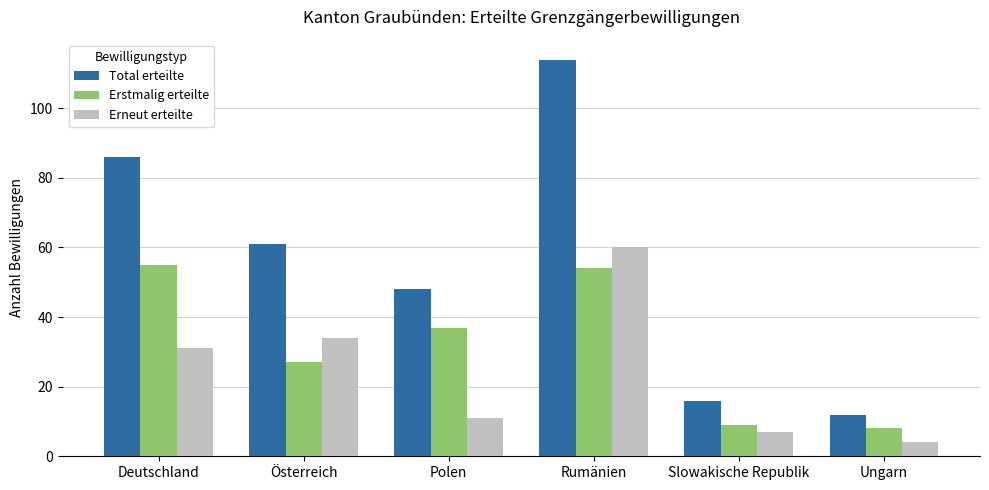

What is the difference between the Total erteilte values at Ungarn and Polen?

36